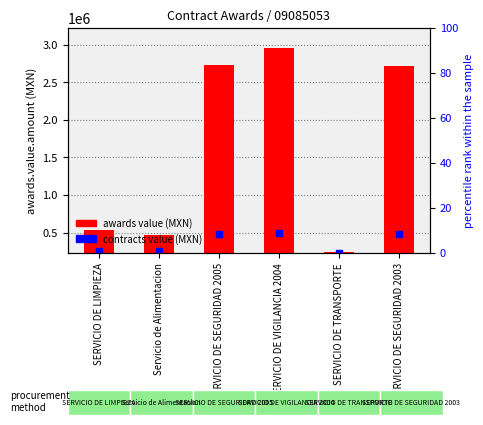

Which series has the largest total across all categories?

awards value (MXN)